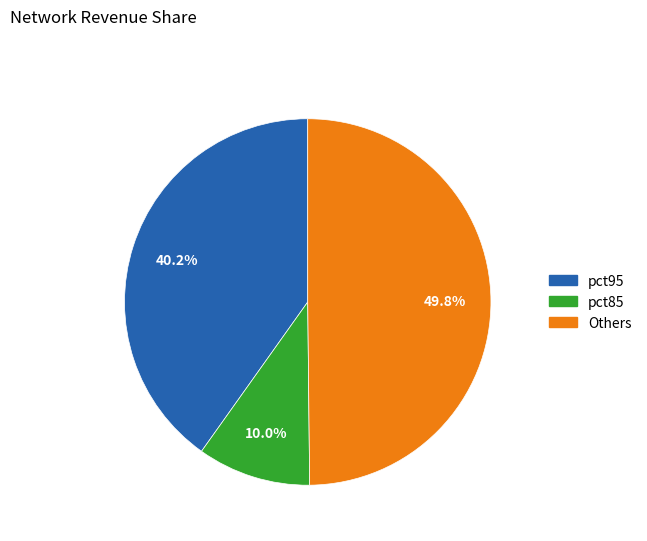

Rank the categories by value from lowest to highest.

pct85, pct95, Others